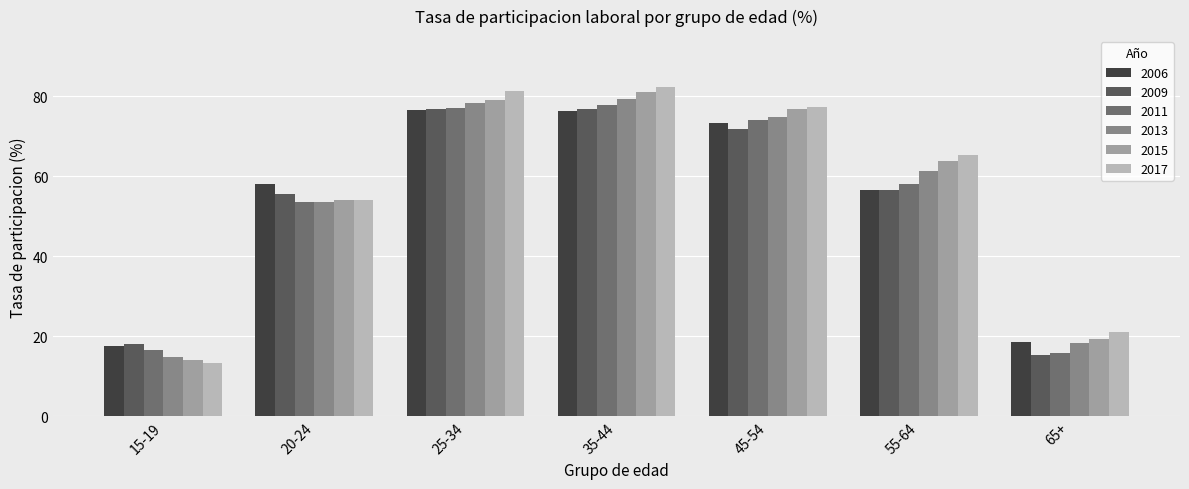

Which series has the largest range (max minus min)?

2017